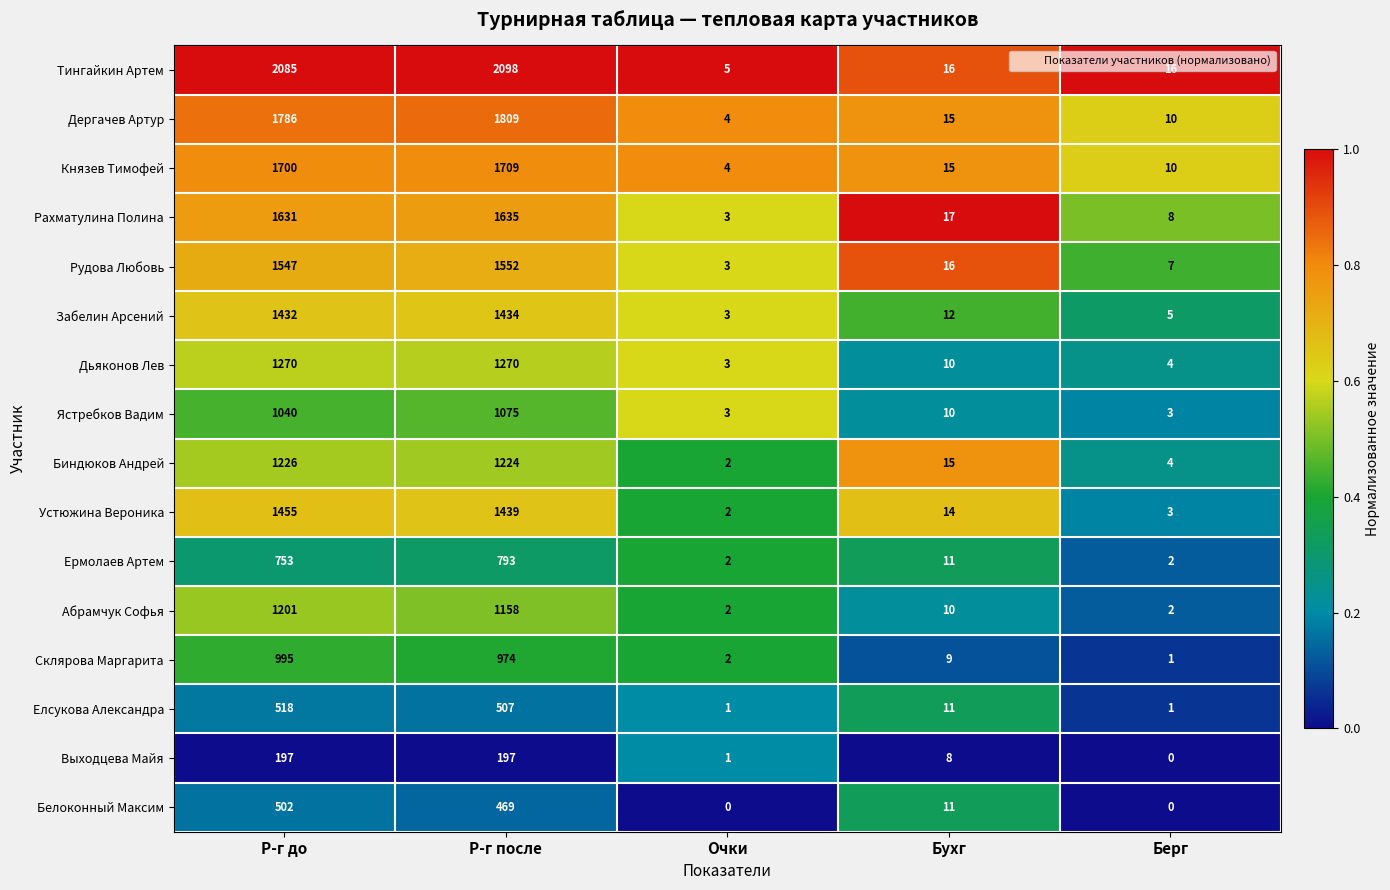

At which label does Князев Тимофей reach its minimum?

Очки